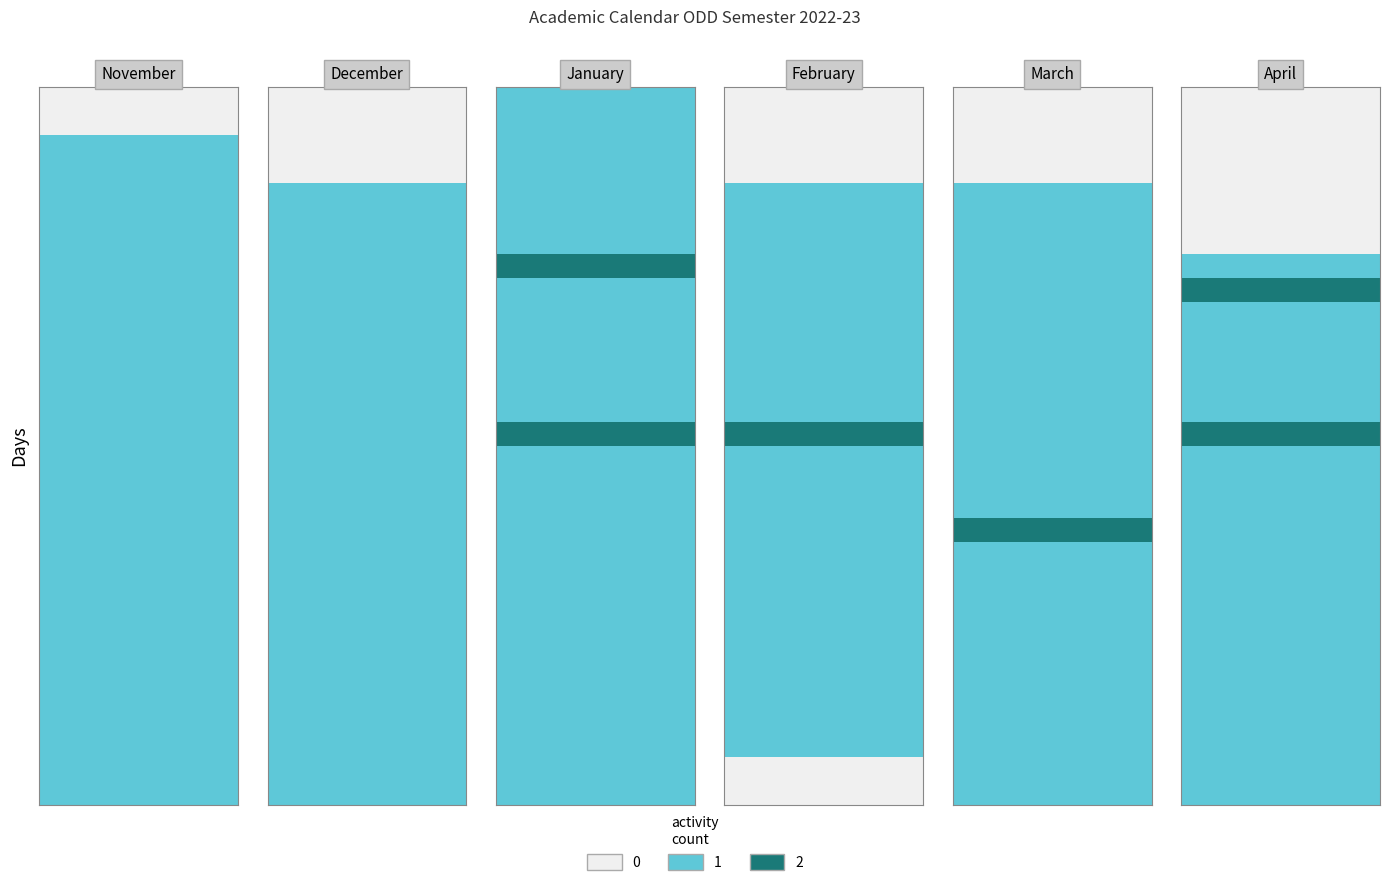

What is the spread (max minus min) of values at 3?

1